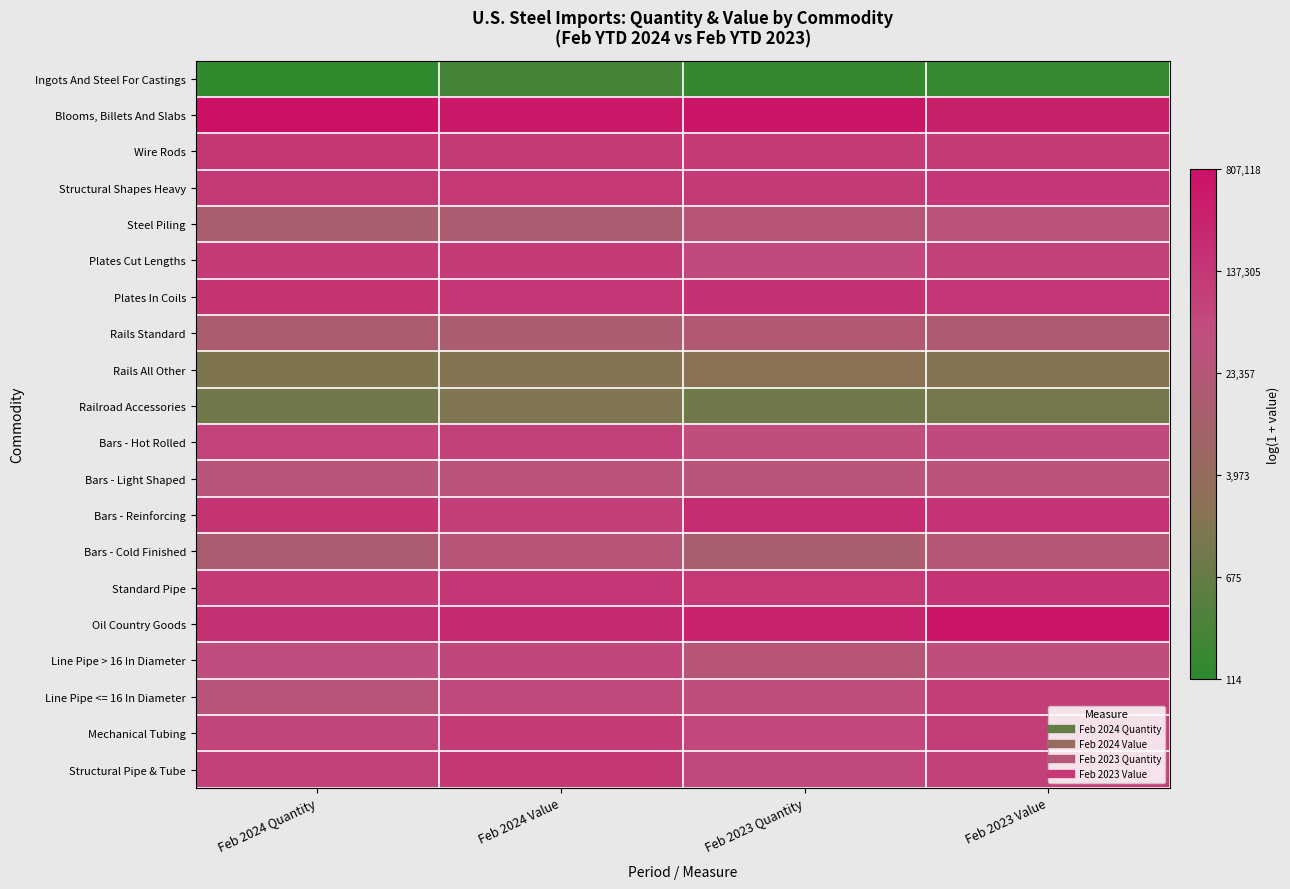

What is the total value across all series at Feb 2023 Value?

212.7